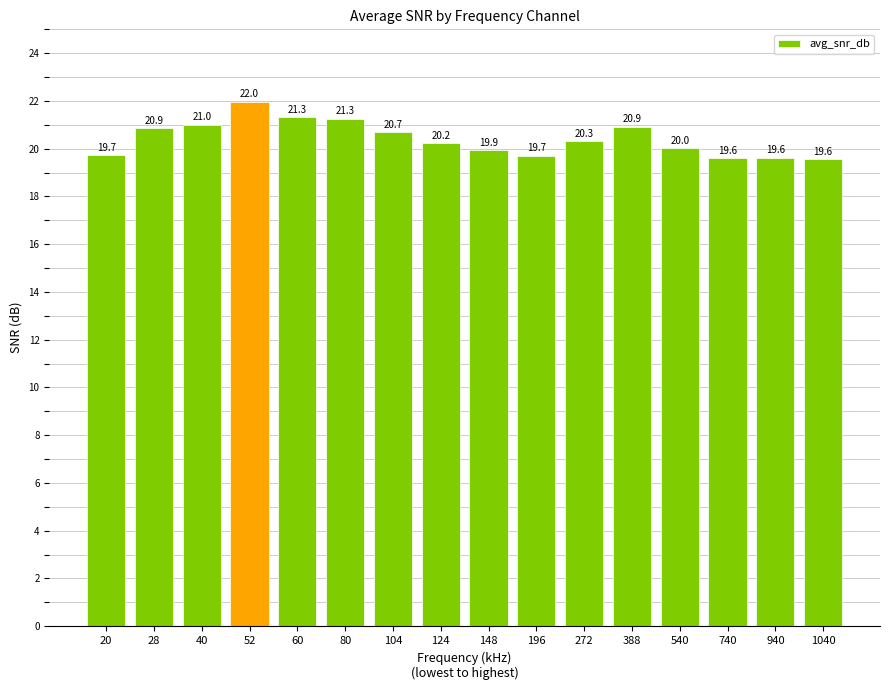

Where does the data first go above 20?

28